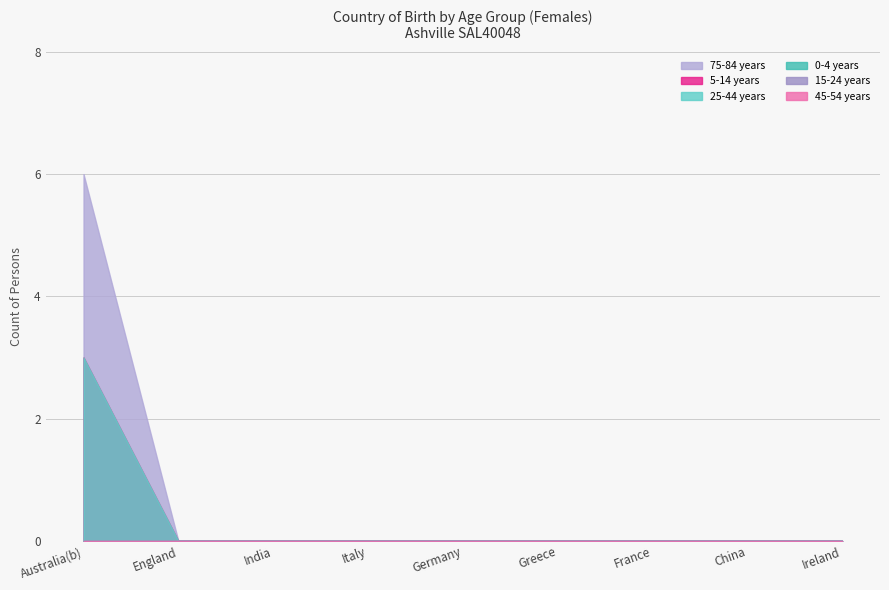

Does the chart have visible grid lines?

Yes